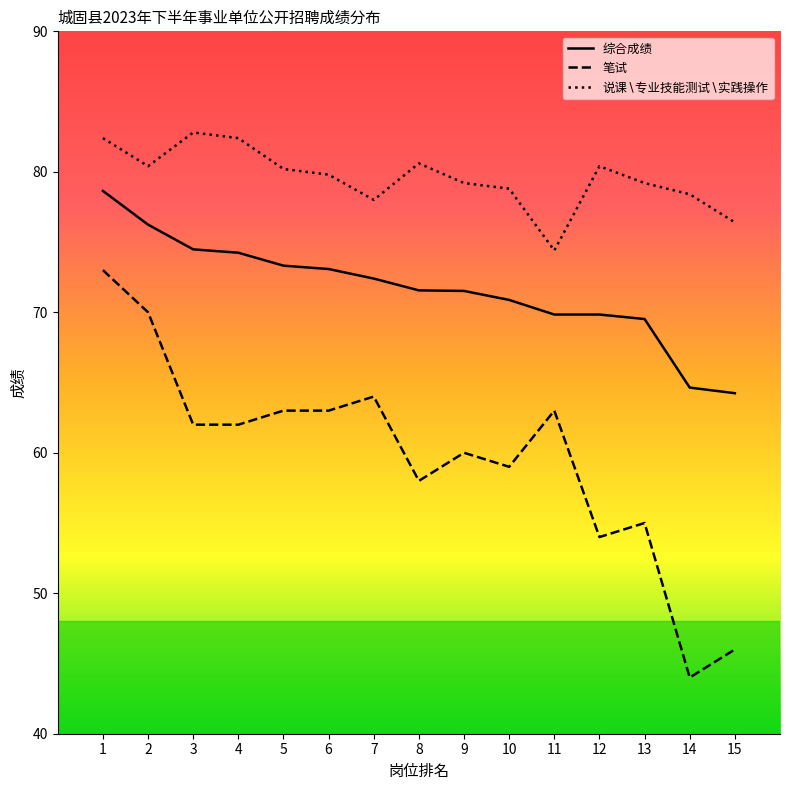

What is the difference between the highest and lowest values at 8?

22.6